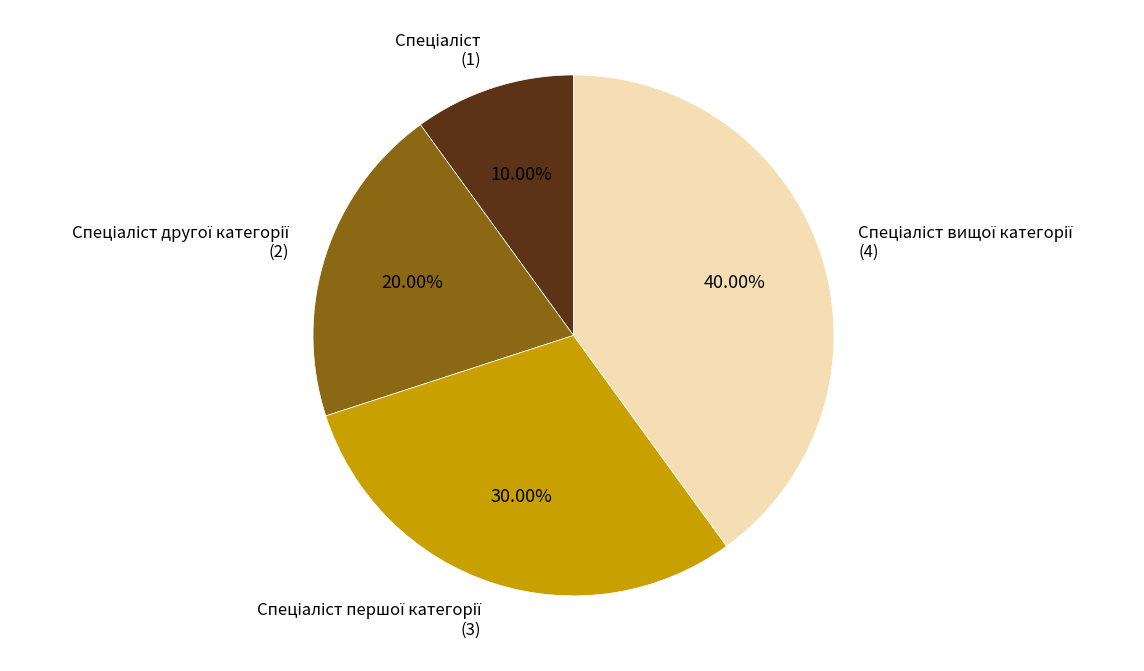

Is there any slice that represents more than half of the pie?

No